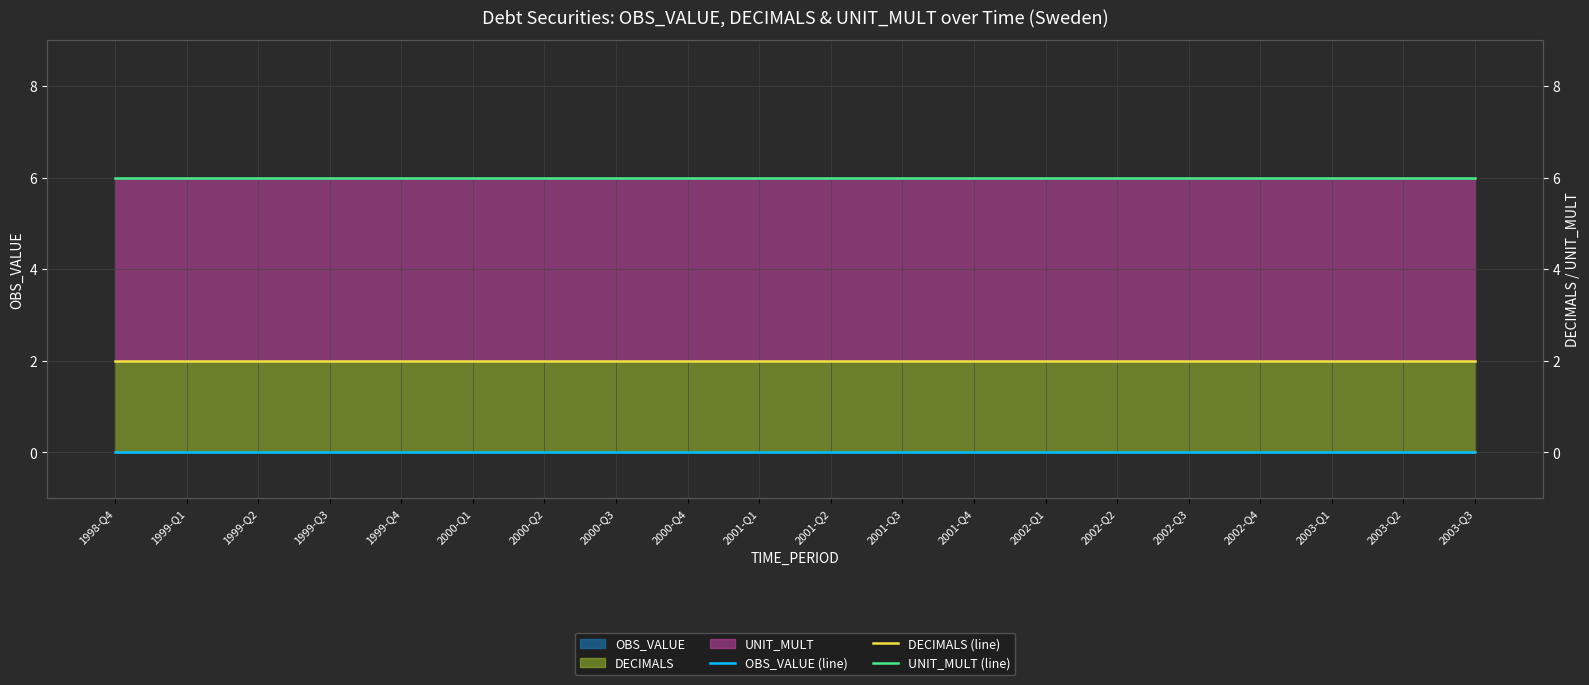

True or false: DECIMALS (line) has a value of 1 at 2002-Q1.

False